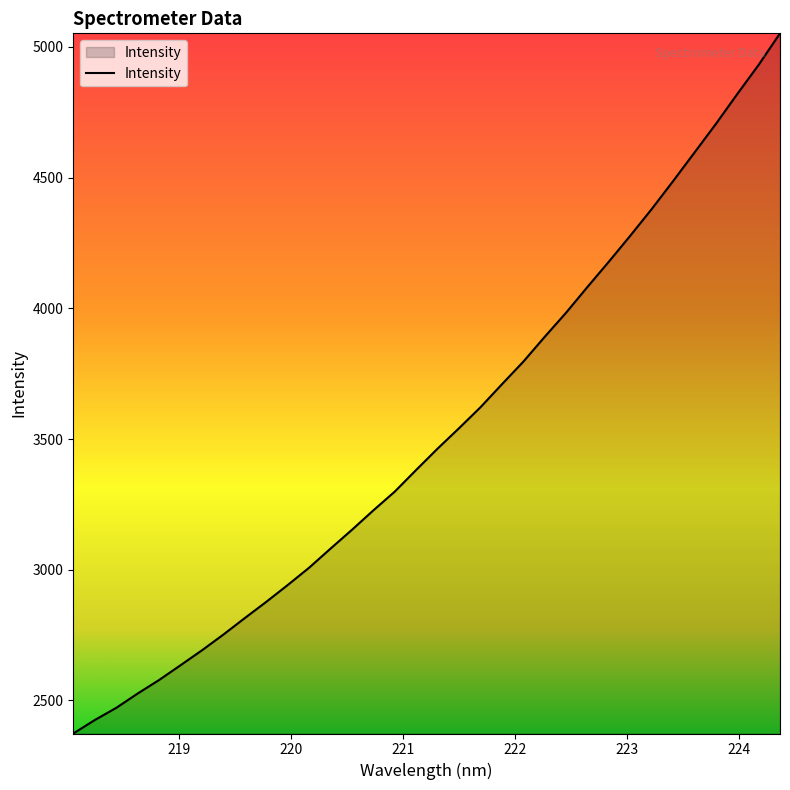

What is the difference between the maximum and minimum values?

2678.6